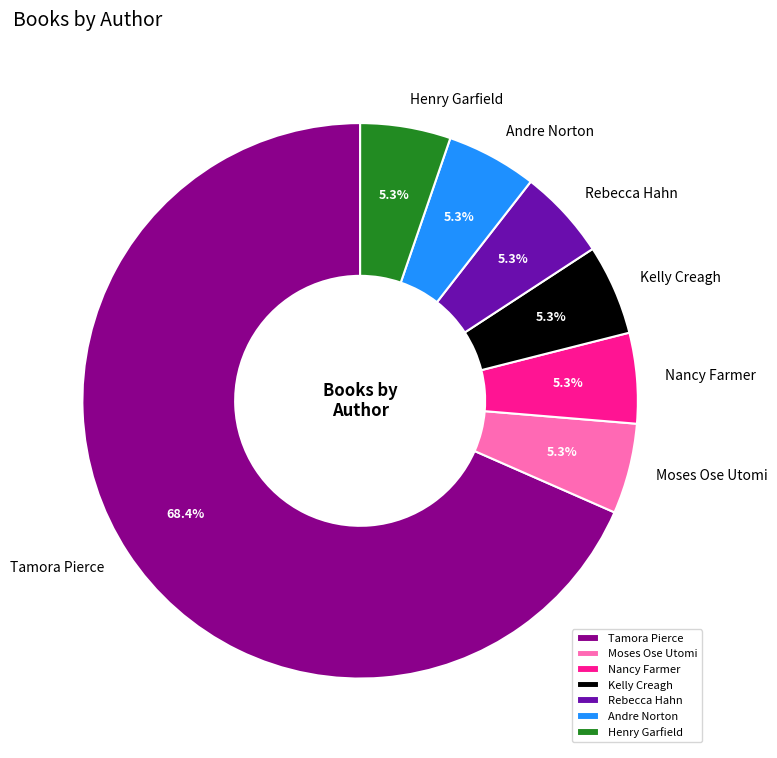

Is the sum of Rebecca Hahn and Moses Ose Utomi greater than half?

No